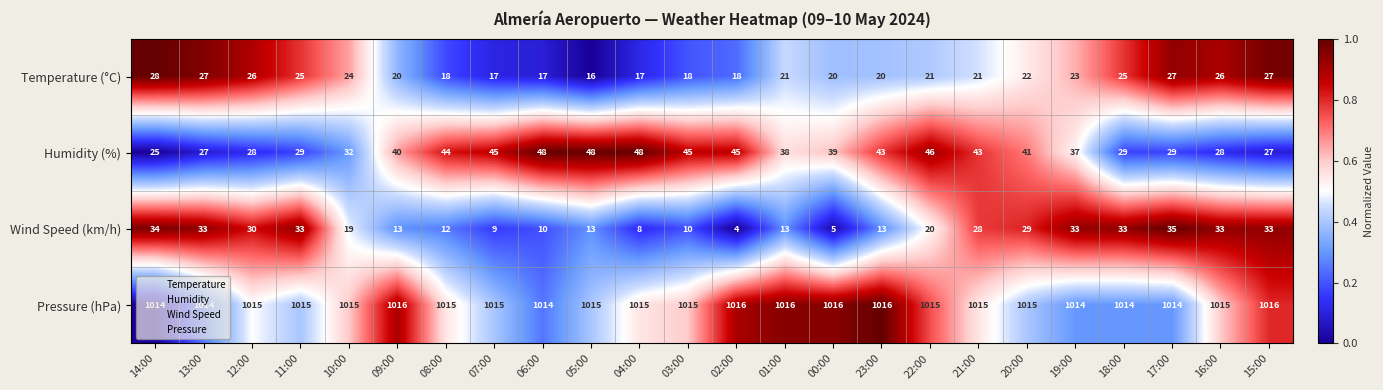

Which series has the largest total across all categories?

Pressure (hPa)